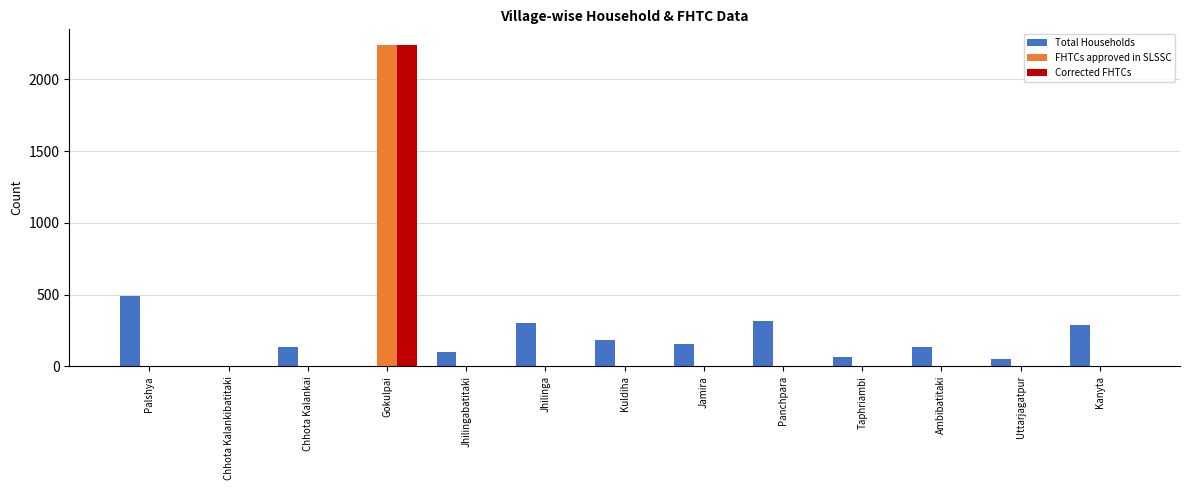

Are the bars horizontal?

No